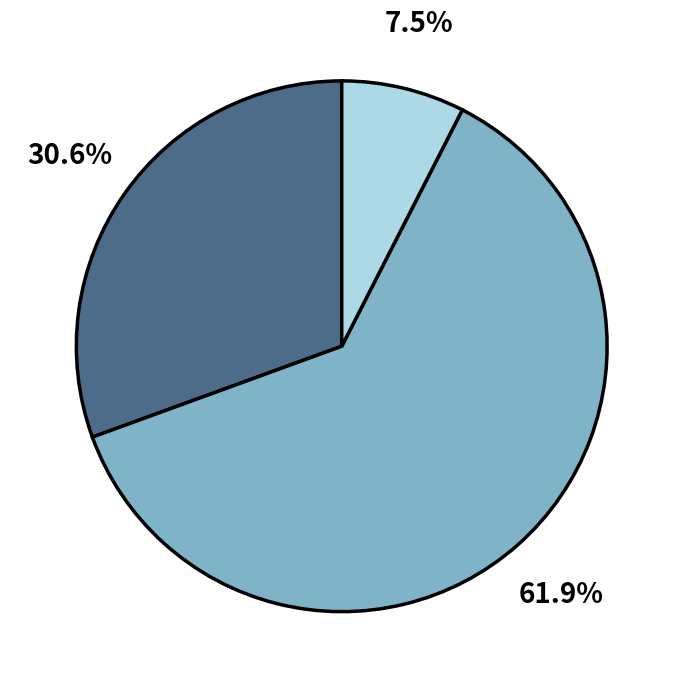

Does any single category account for the majority?

Yes